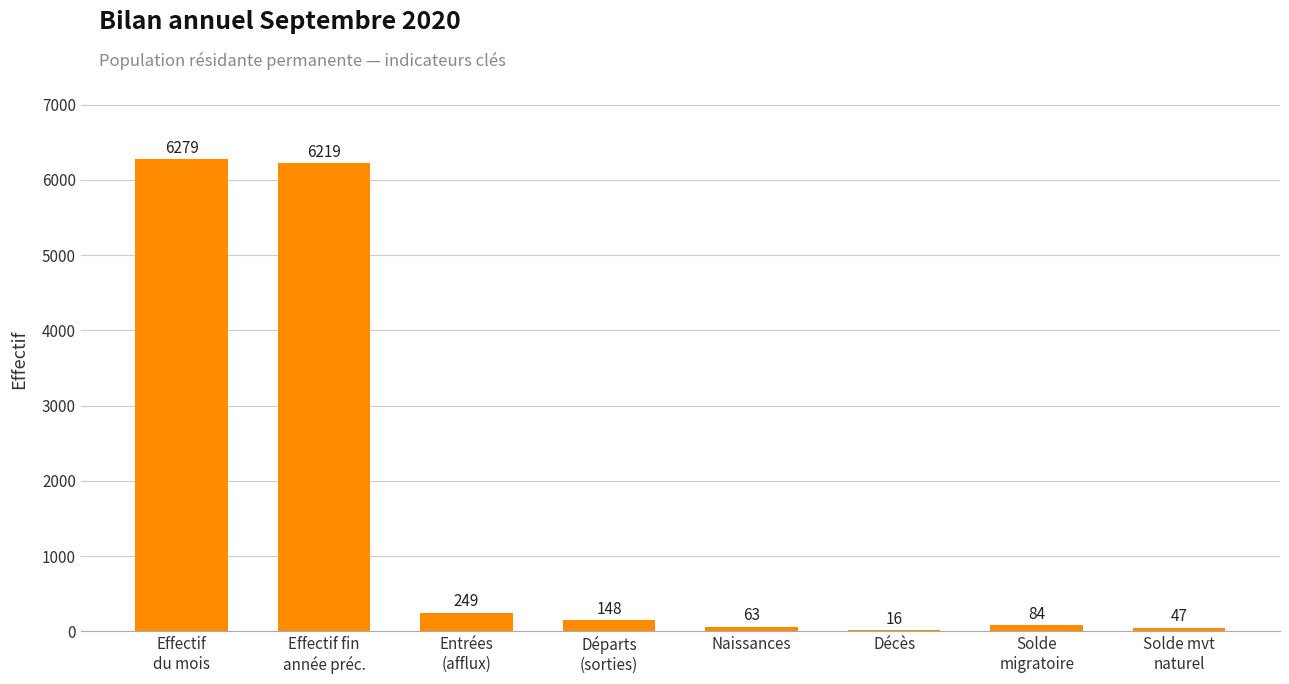

True or false: the data shows 63 at Naissances.

True